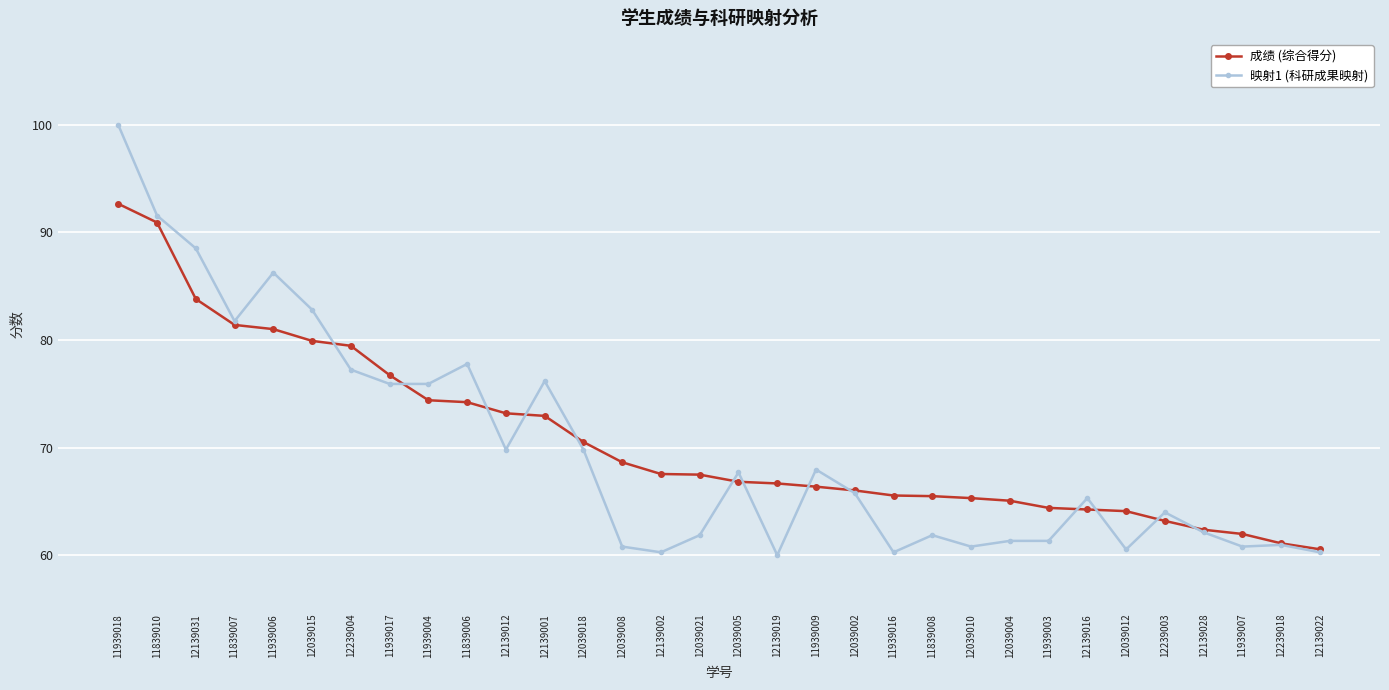

The value of 映射1 (科研成果映射) at 12039005 is 121.0. True or false?

False